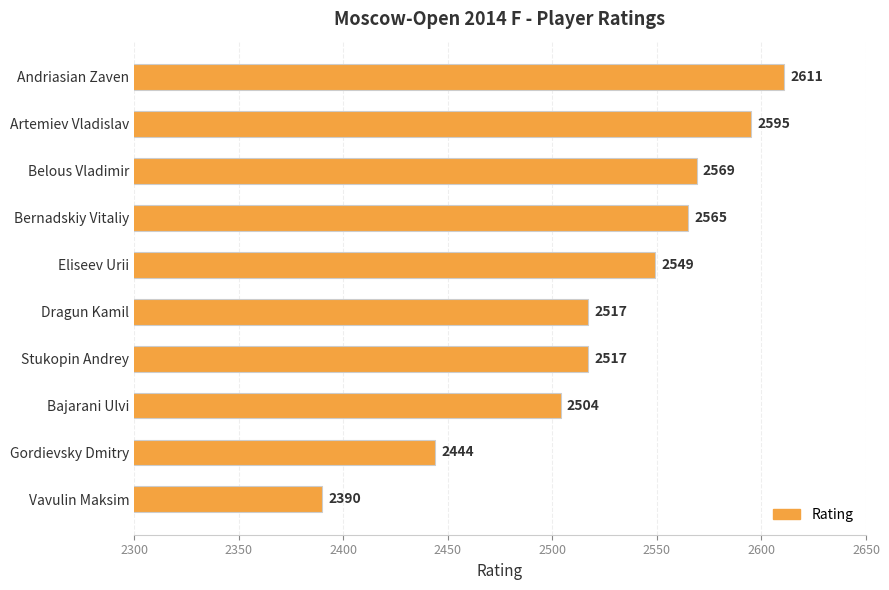

Does the chart contain stacked bars?

No